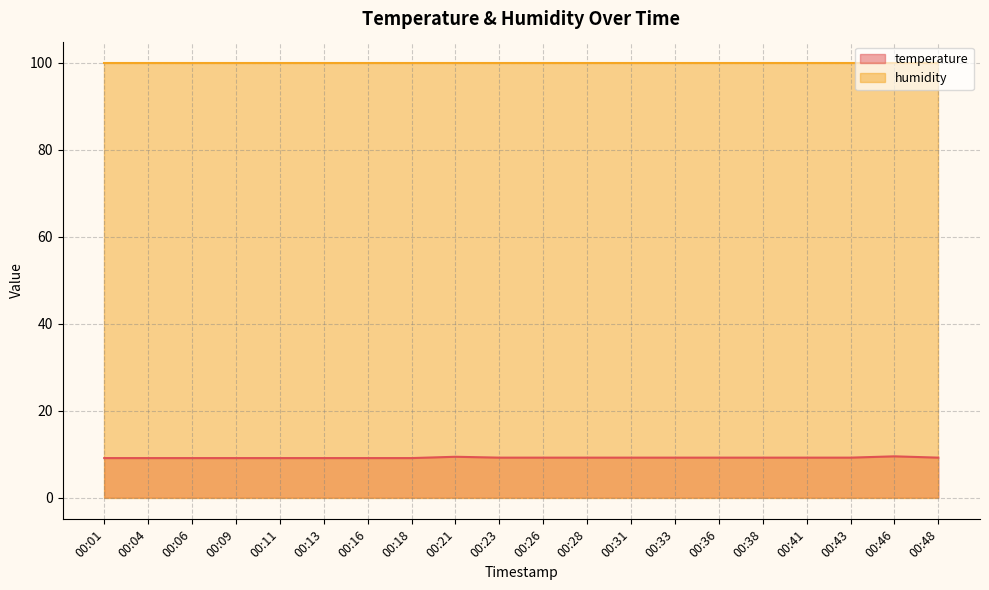

At which category is the sum across all series the highest?

00:46